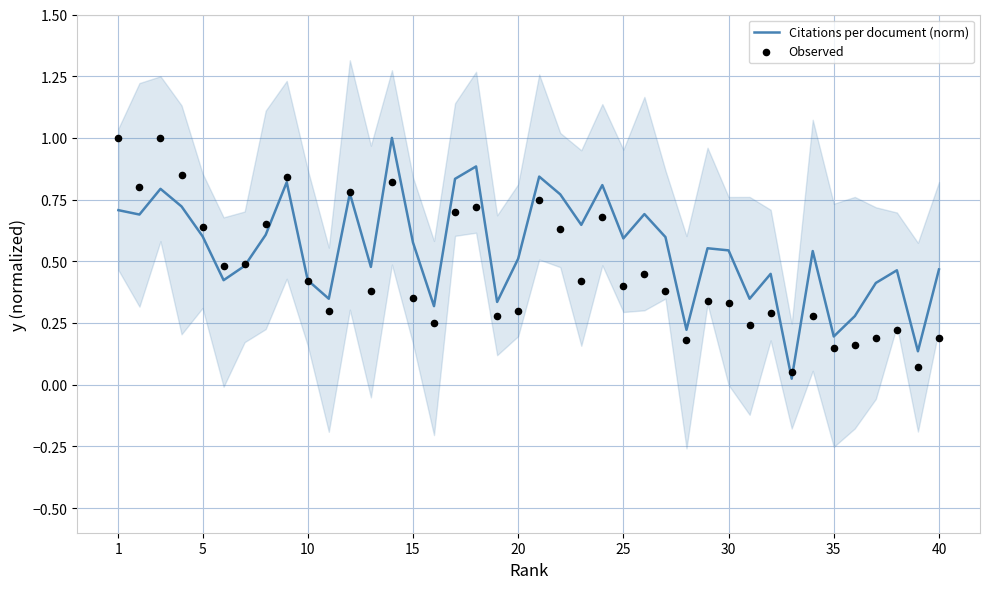

Which series has the largest Y range (max minus min)?

Citations per document (norm)